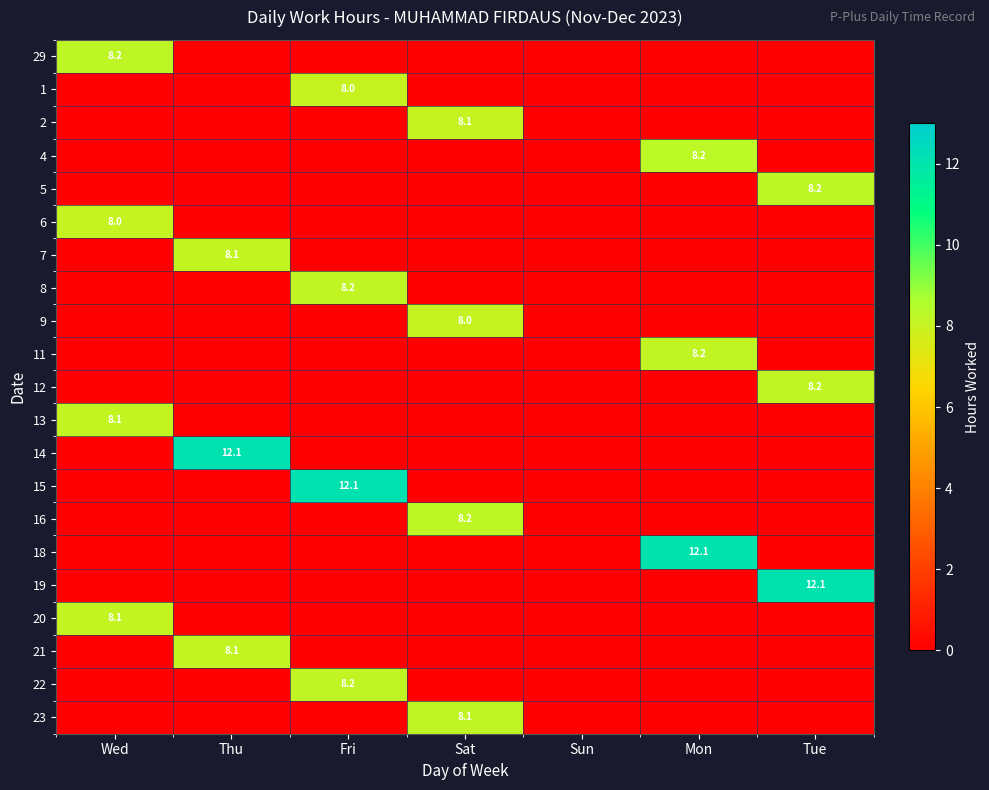

True or false: 12 has a value of 2.4 at Tue.

False